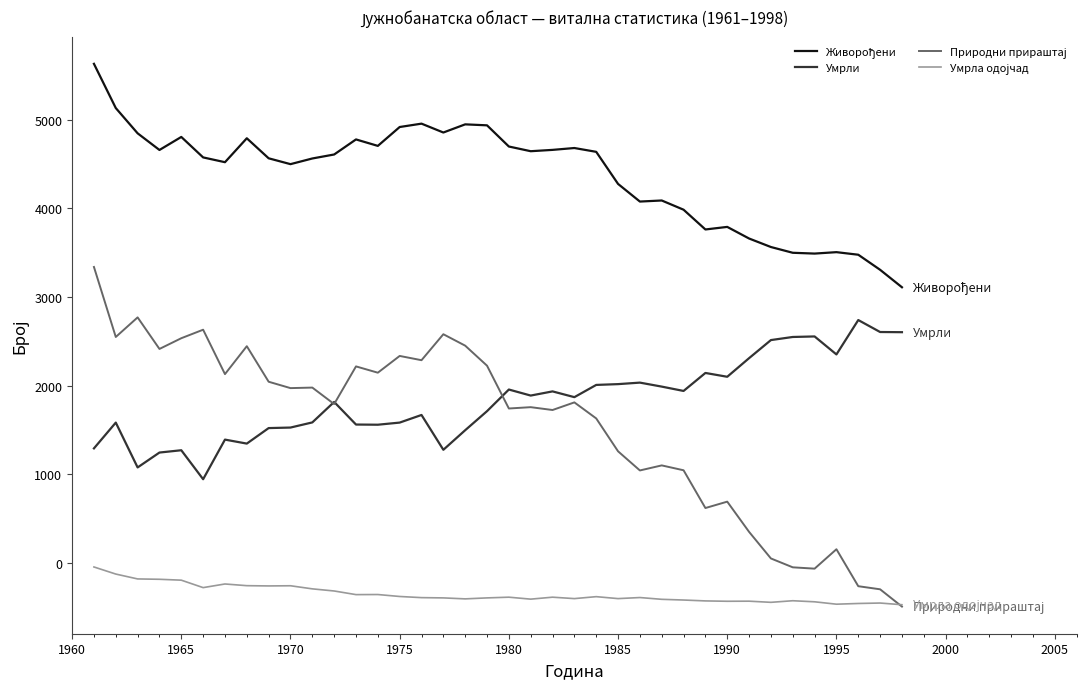

What is the greatest value displayed?

5631